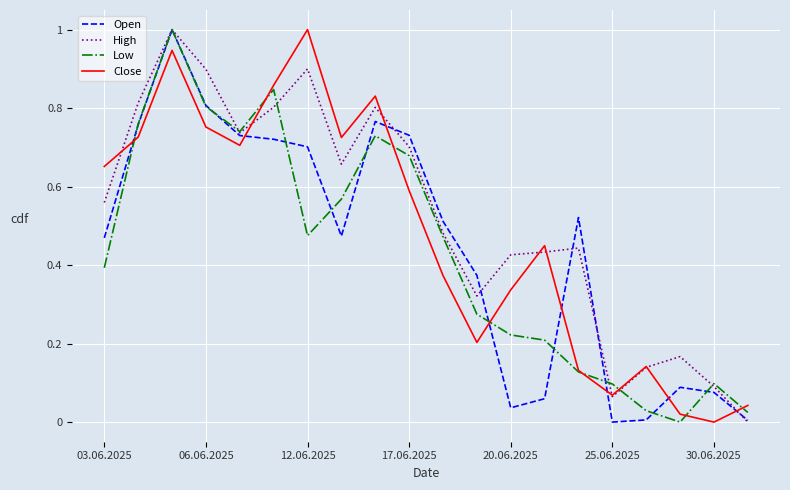

In Close, how many points are lower than both neighbors (excluding endpoints)?

5